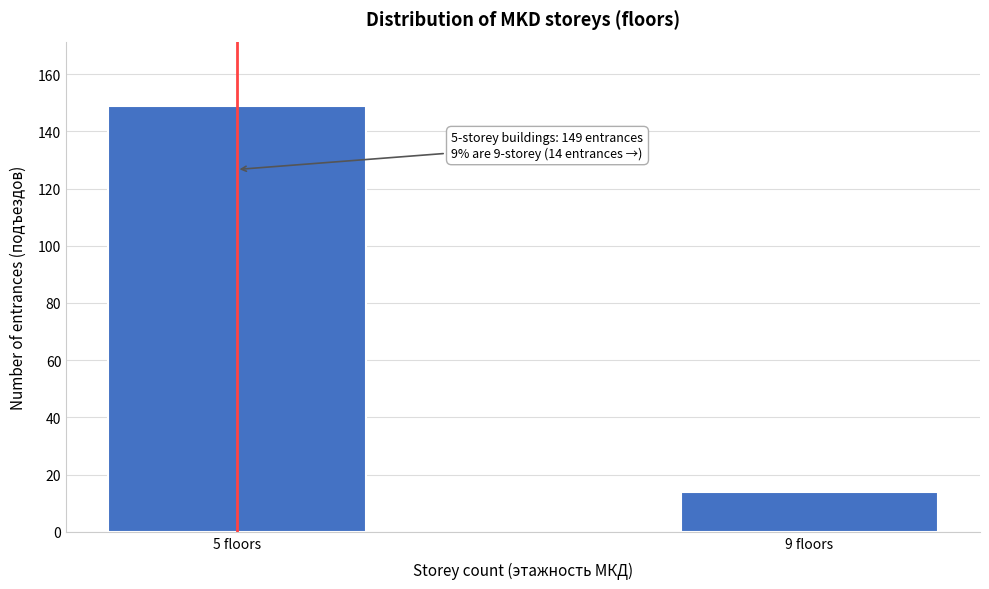

Reading right to left, transcribe all the data shown in this chart.

14	149